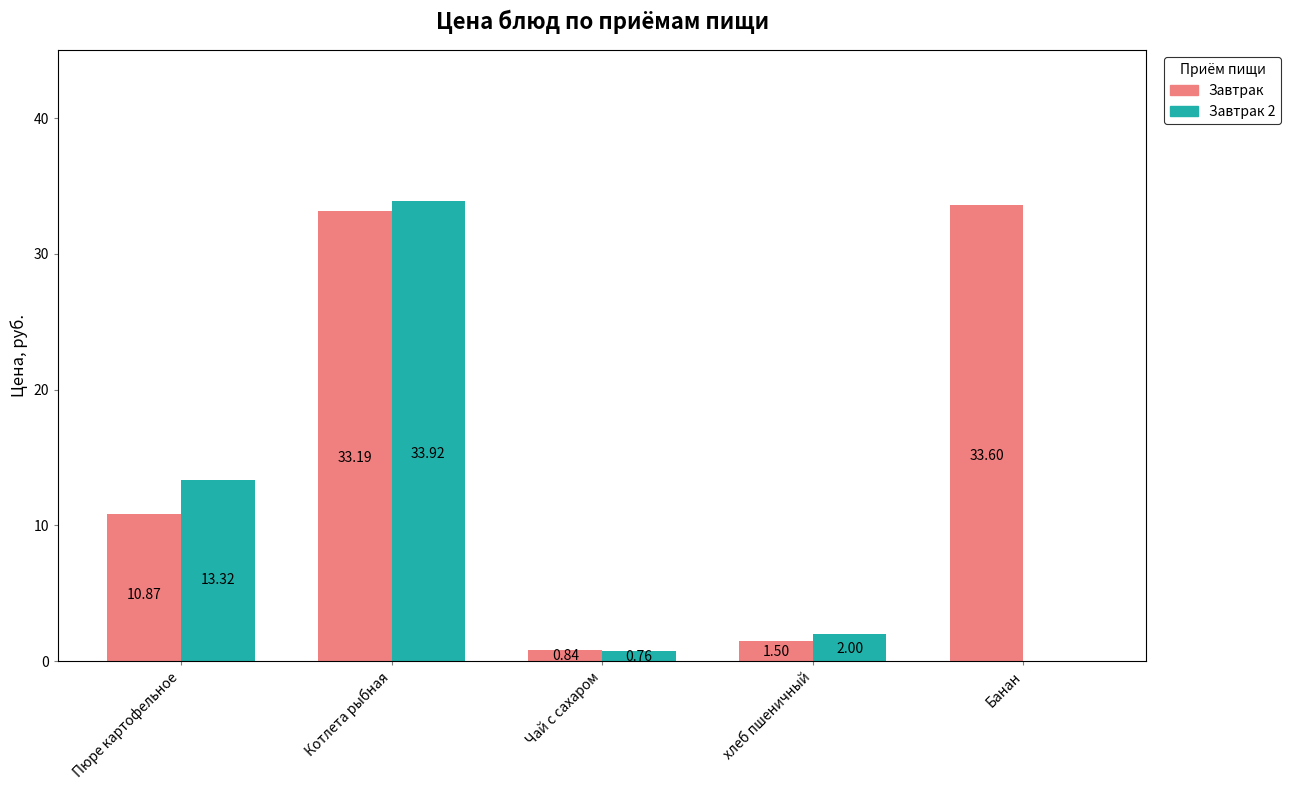

How many groups of bars are there?

5